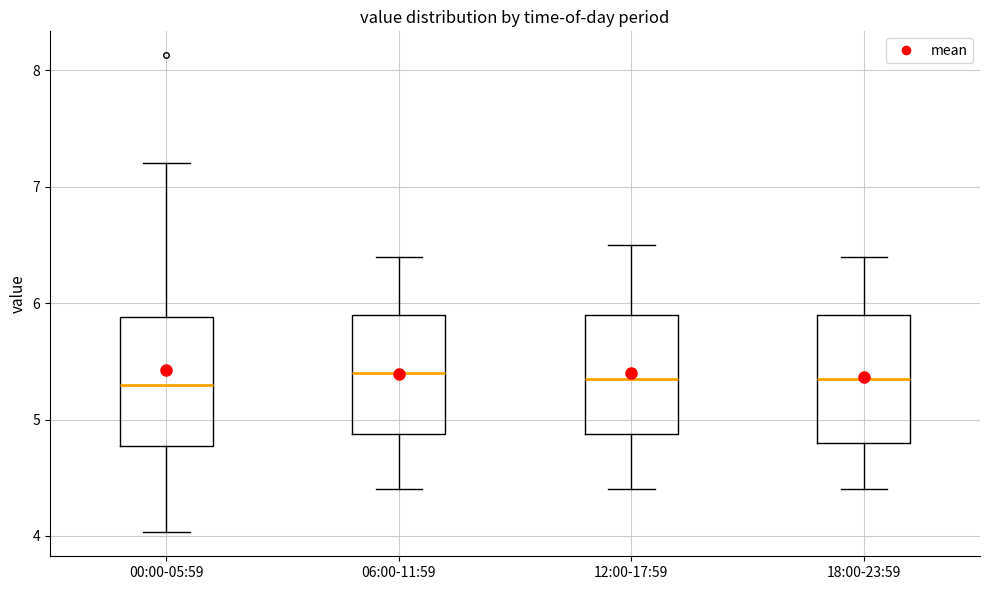

Reading left to right, transcribe this box plot: for each box, give where its median line is, the range the box spans, and where its two whiskers end, as read against the y-axis. The values are not printed on the chart, so give them approximately, as read against the axis.

00:00-05:59: median 5.3, box 4.8 to 5.9, whiskers 4.0 to 7.2
06:00-11:59: median 5.4, box 4.9 to 5.9, whiskers 4.4 to 6.4
12:00-17:59: median 5.4, box 4.9 to 5.9, whiskers 4.4 to 6.5
18:00-23:59: median 5.4, box 4.8 to 5.9, whiskers 4.4 to 6.4